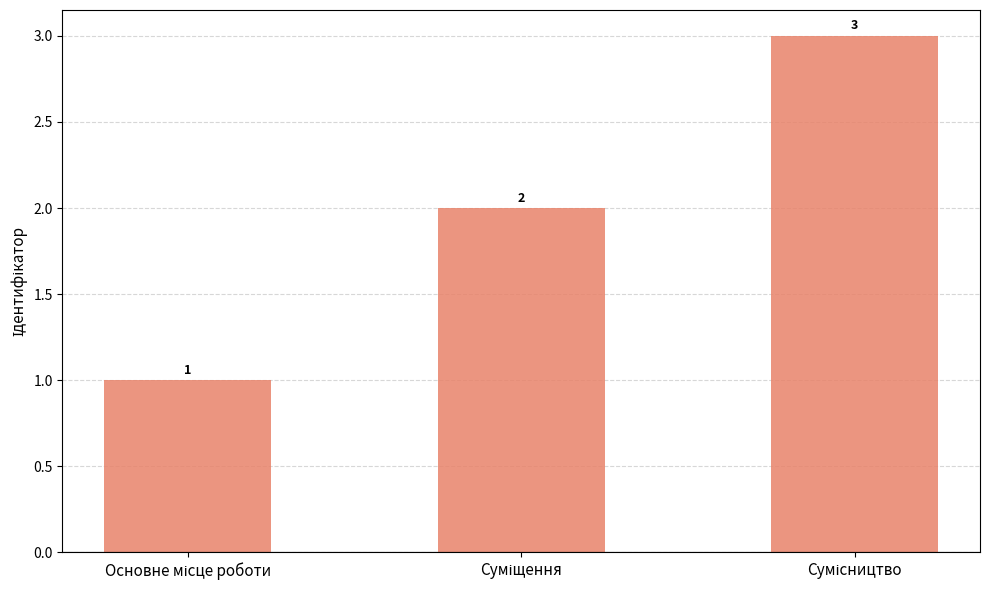

Count the values in the range 1 to 3.

3